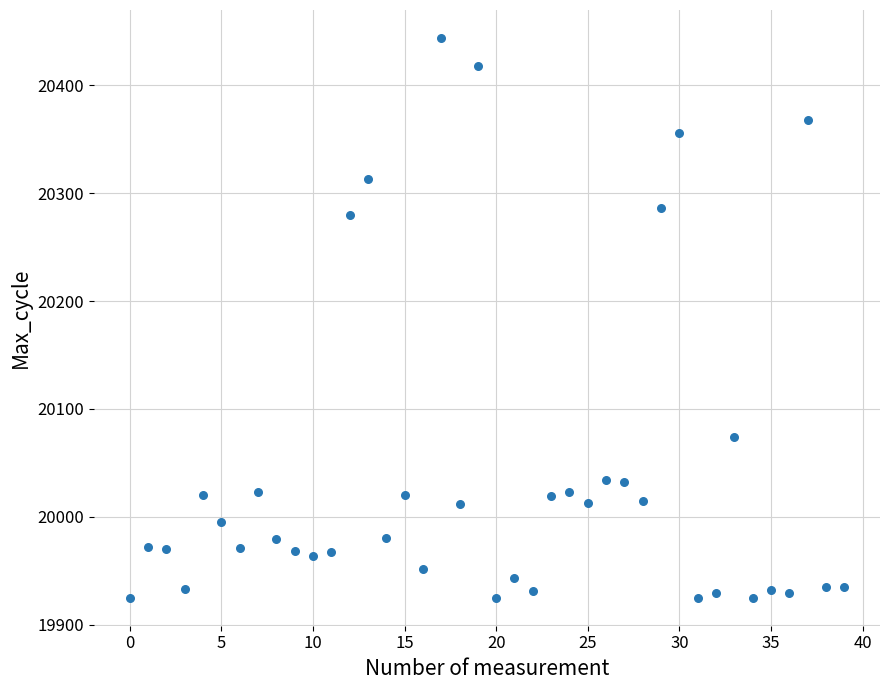

What is the range of Y values (max minus min)?

519